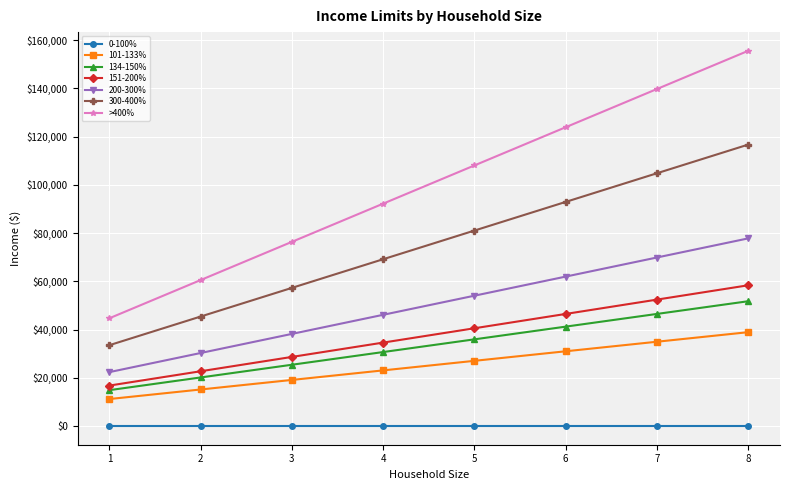

At how many categories does at least one series exceed 153960?

1